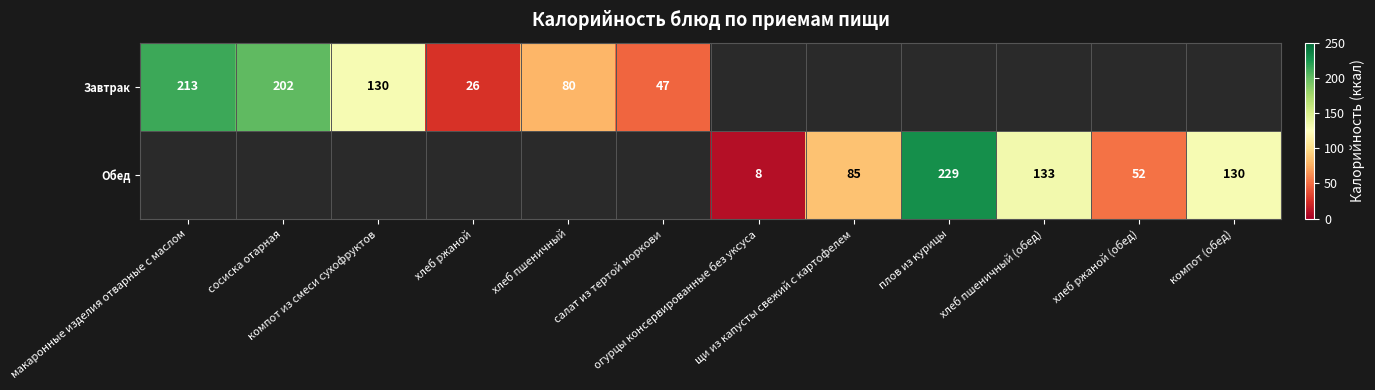

The Обед series shows 52.0 at хлеб ржаной (обед). True or false?

True